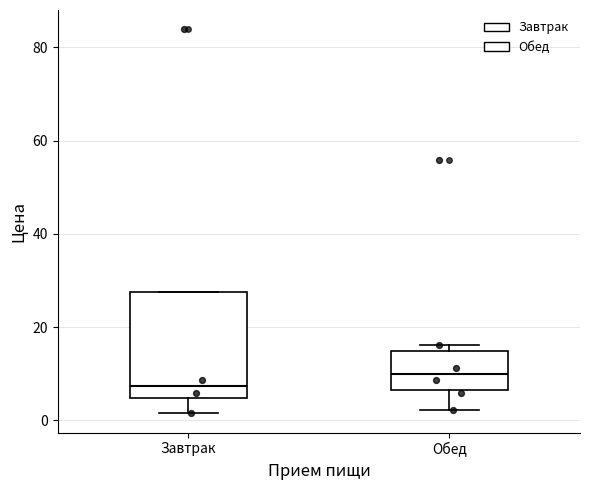

Reading left to right, read every box against the y-axis: the position of its median line, the range the box covers, and the ends of its whiskers. The values are not printed on the chart, so give them approximately, as read against the axis.

Завтрак: median 8, box 4 to 28, whiskers 2 to 28
Обед: median 10, box 6 to 14, whiskers 2 to 16